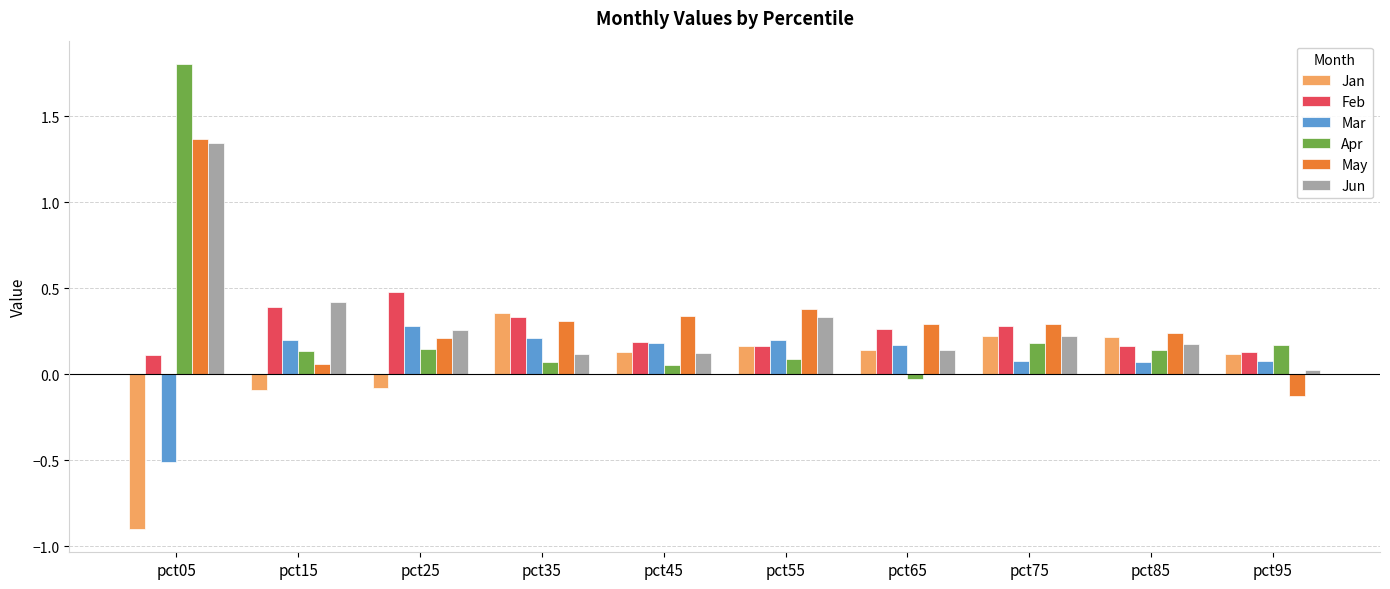

What is the maximum value shown in the chart?

1.8